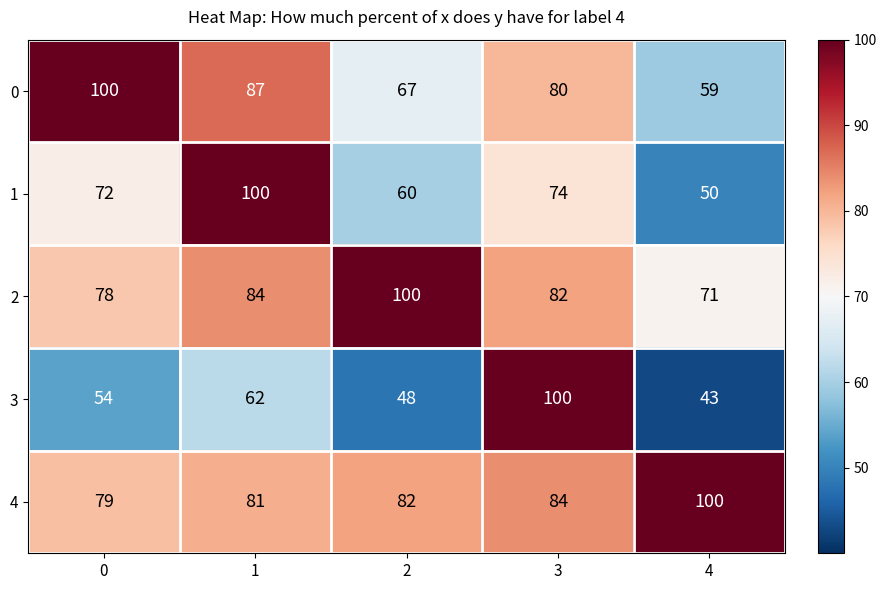

What is the greatest value displayed?

100